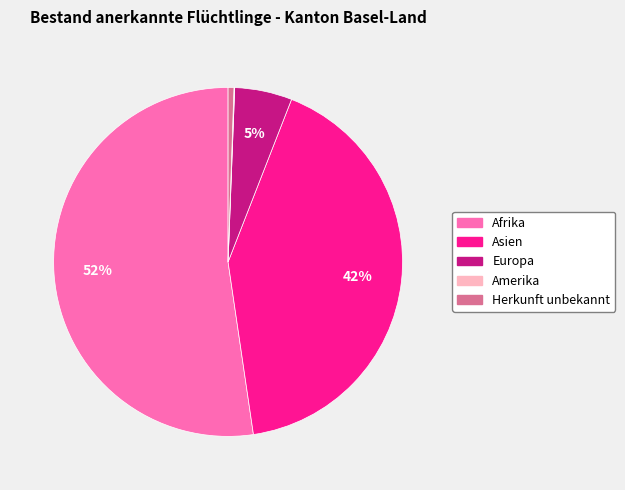

Does Afrika account for over 50% of the chart?

Yes